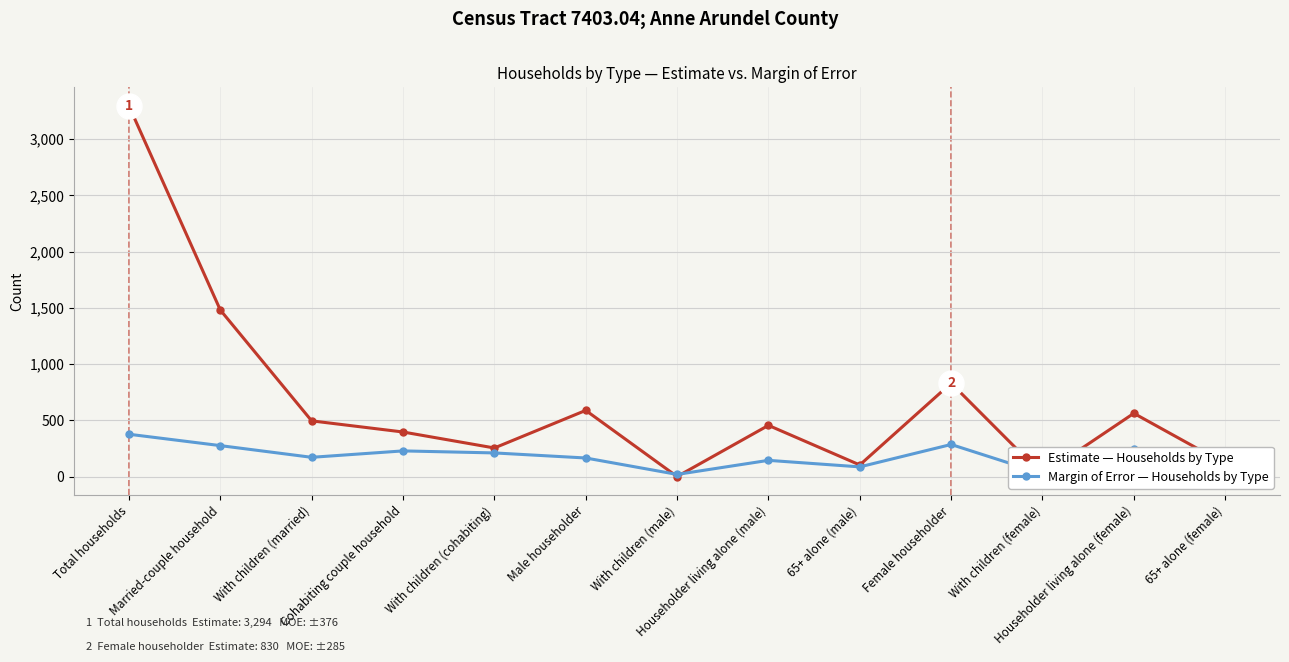

Which series has the largest total across all categories?

Estimate — Households by Type